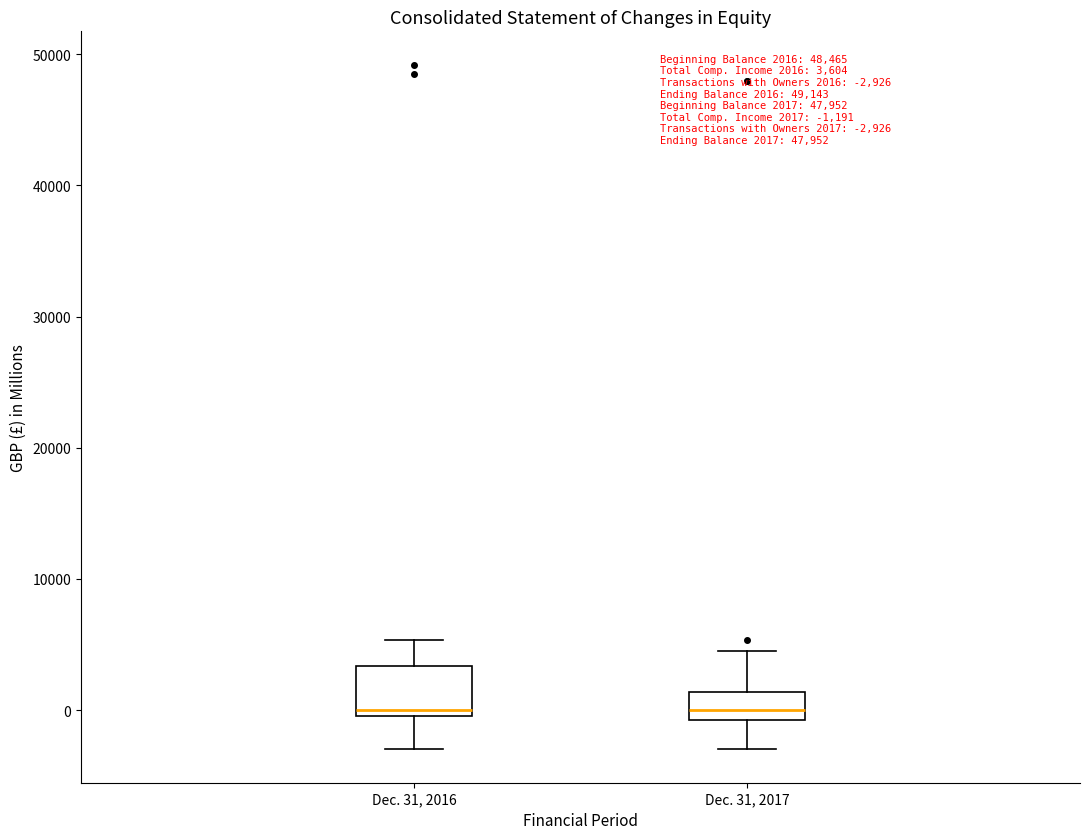

Comparing the boxes themselves (not the whiskers), which one is the tallest?

Dec. 31, 2016